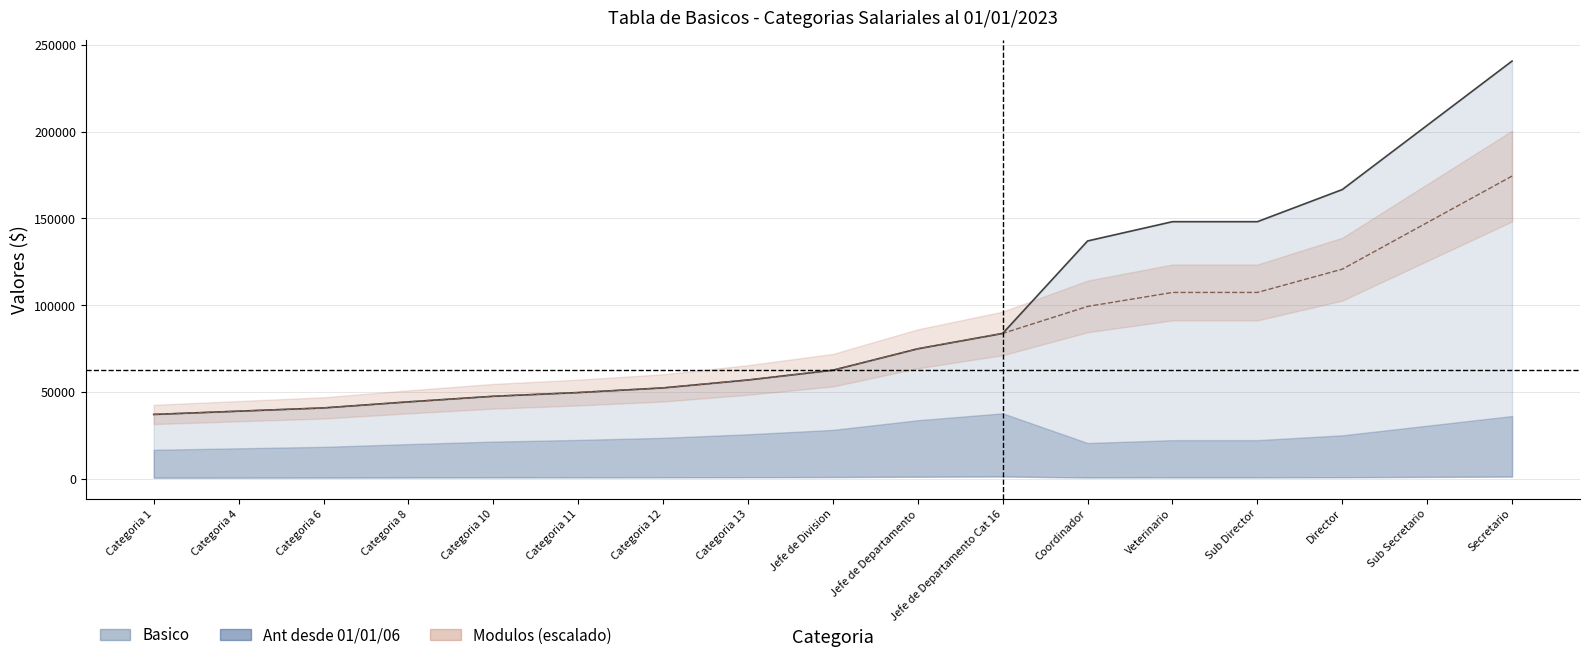

Reading right to left, what are all the values shown in this chart?

Basico: 240718.9	203685.2	166651.6	148134.7	148134.7	137024.6	83728.3	74872.4	62527.9	56892.3	52330.2	49646.6	47499.7	44279.4	40790.7	38912.2	37033.7
Modulos: 174434.0	147598.0	120762.0	107344.0	107344.0	99293.2	83728.3	74872.4	62527.9	56892.3	52330.2	49646.6	47499.7	44279.4	40790.7	38912.2	37033.7